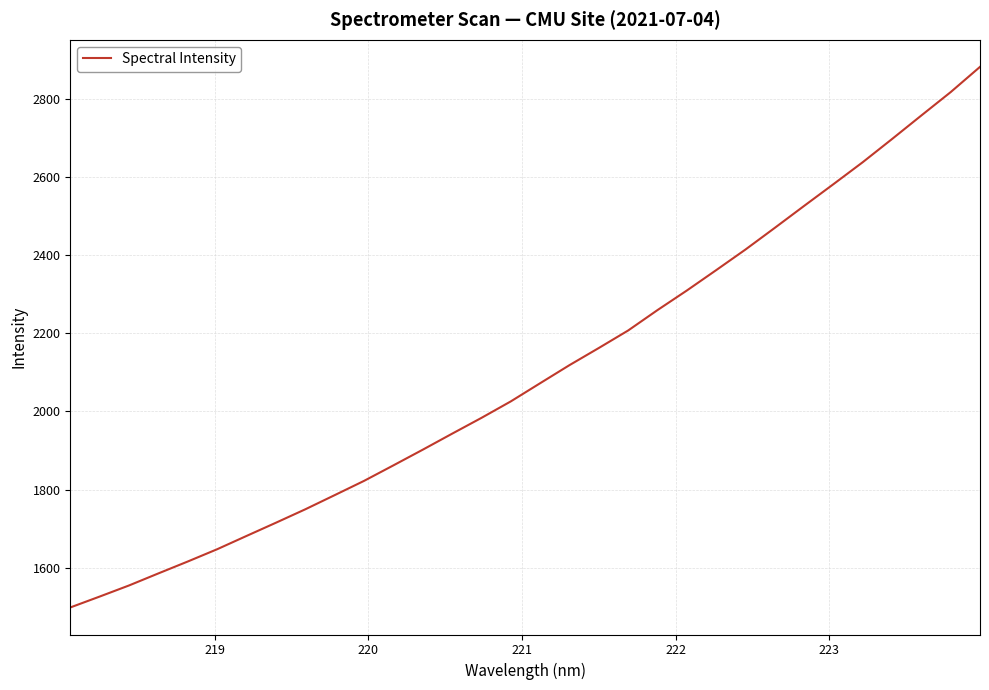

What is the difference between the maximum and minimum values?

1382.9